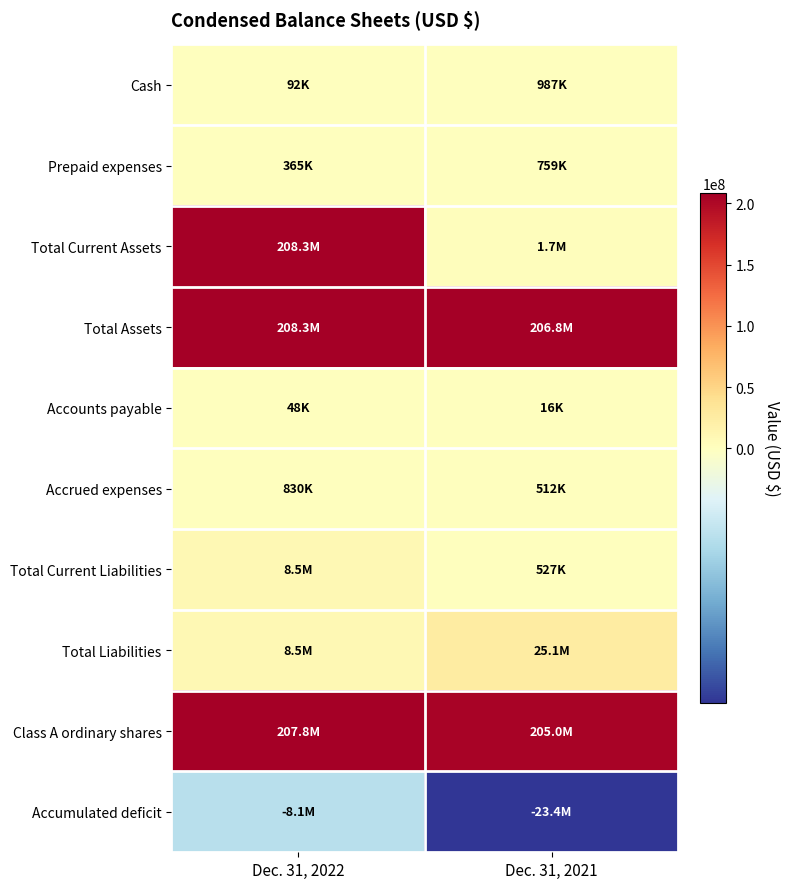

Reading right to left, list all the values displayed in this chart.

Cash: Dec. 31, 2021=987106	Dec. 31, 2022=92181
Prepaid expenses: Dec. 31, 2021=759210	Dec. 31, 2022=364922
Total Current Assets: Dec. 31, 2021=1746316	Dec. 31, 2022=208297153
Total Assets: Dec. 31, 2021=206751615	Dec. 31, 2022=208297153
Accounts payable: Dec. 31, 2021=15716	Dec. 31, 2022=47500
Accrued expenses: Dec. 31, 2021=511532	Dec. 31, 2022=830170
Total Current Liabilities: Dec. 31, 2021=527248	Dec. 31, 2022=8515170
Total Liabilities: Dec. 31, 2021=25127248	Dec. 31, 2022=8515170
Class A ordinary shares: Dec. 31, 2021=205005299	Dec. 31, 2022=207840049
Accumulated deficit: Dec. 31, 2021=-23381432	Dec. 31, 2022=-8058566